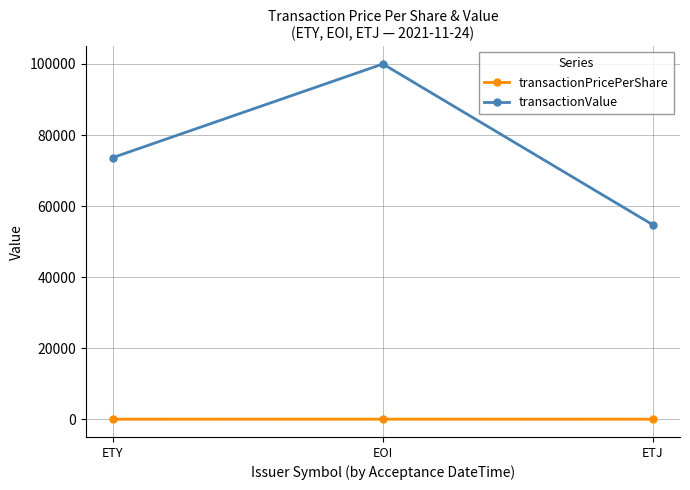

The value of transactionValue at EOI is 100000.0. True or false?

True